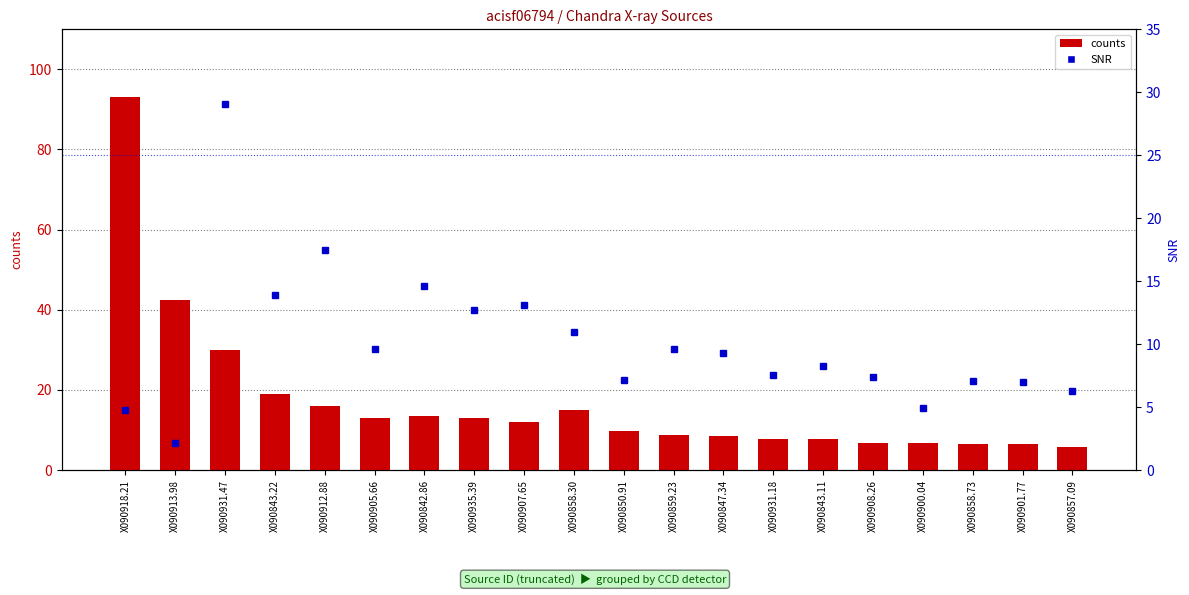

What is the highest value of the counts series?

93.1